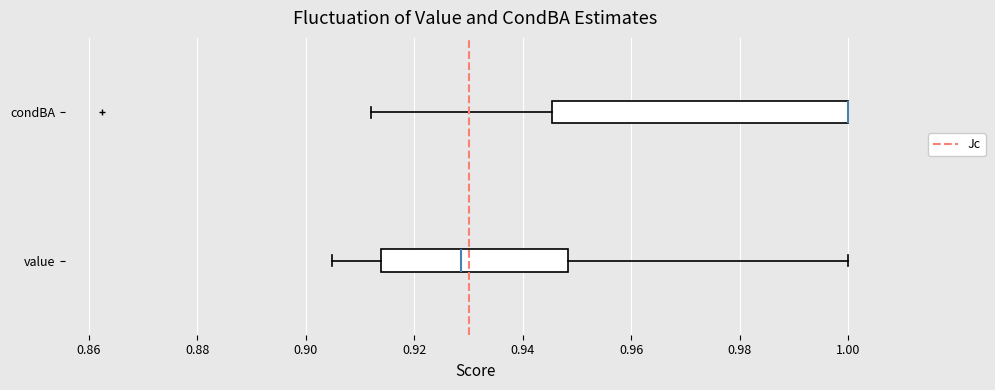

Reading bottom to top, read every box against the x-axis: the position of its median line, the range the box covers, and the ends of its whiskers. The values are not printed on the chart, so give them approximately, as read against the axis.

value: median 0.928, box 0.914 to 0.948, whiskers 0.904 to 1.000
condBA: median 1.000 (drawn on the box's right edge), box 0.946 to 1.000, whiskers 0.912 to 1.000